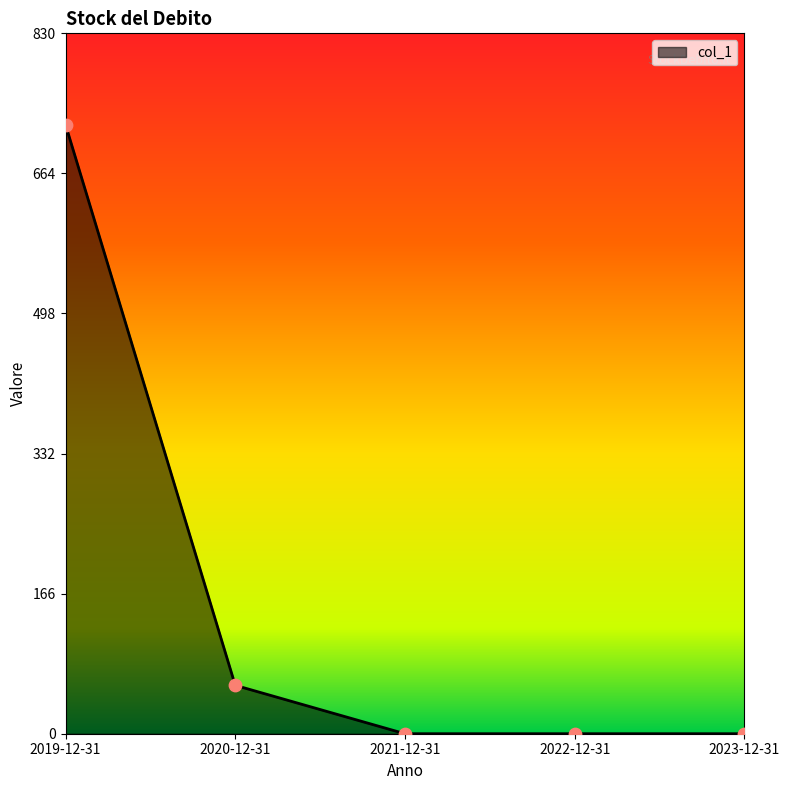

What is the change in value from 2020-12-31 to 2022-12-31?

-57.3